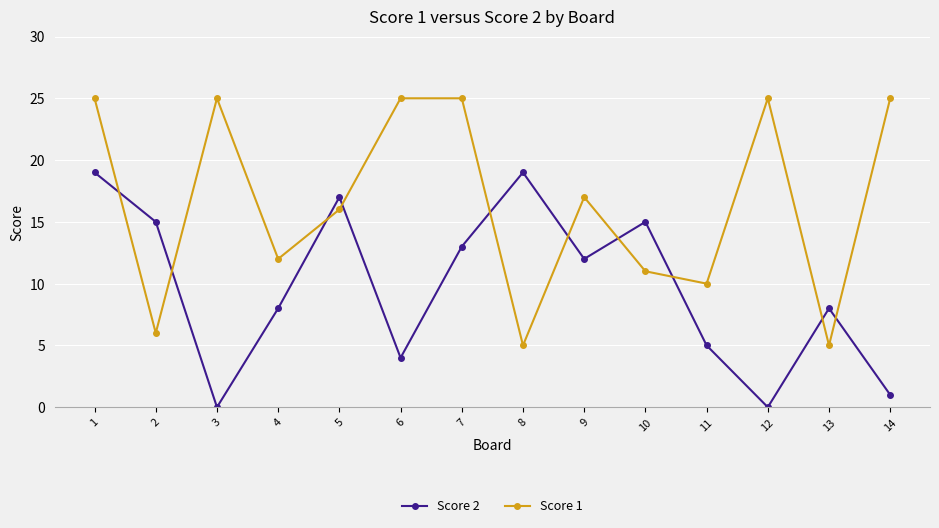

At which category is the sum across all series the highest?

1